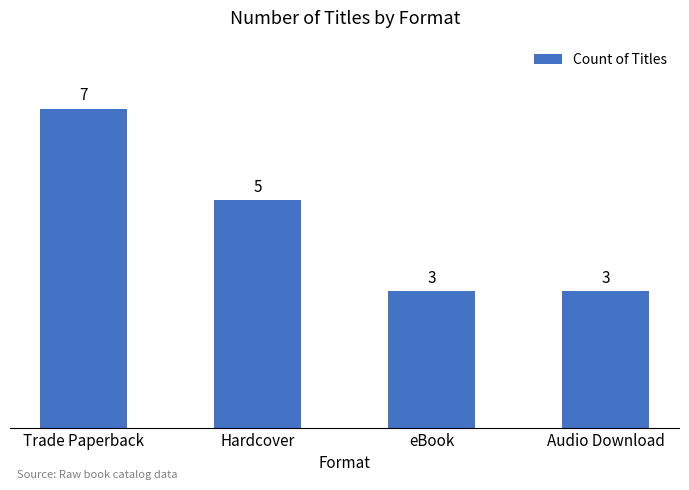

What position from the left is Trade Paperback?

1